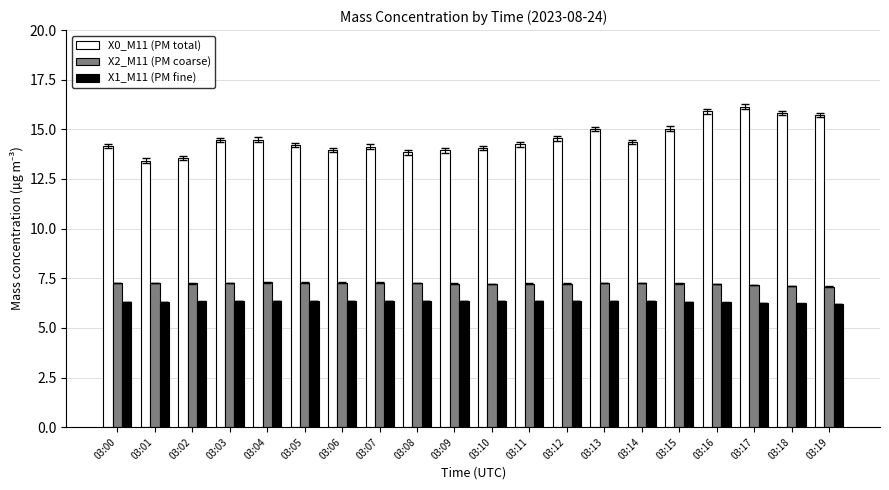

What is the maximum value for X0_M11 (PM total)?

16.1